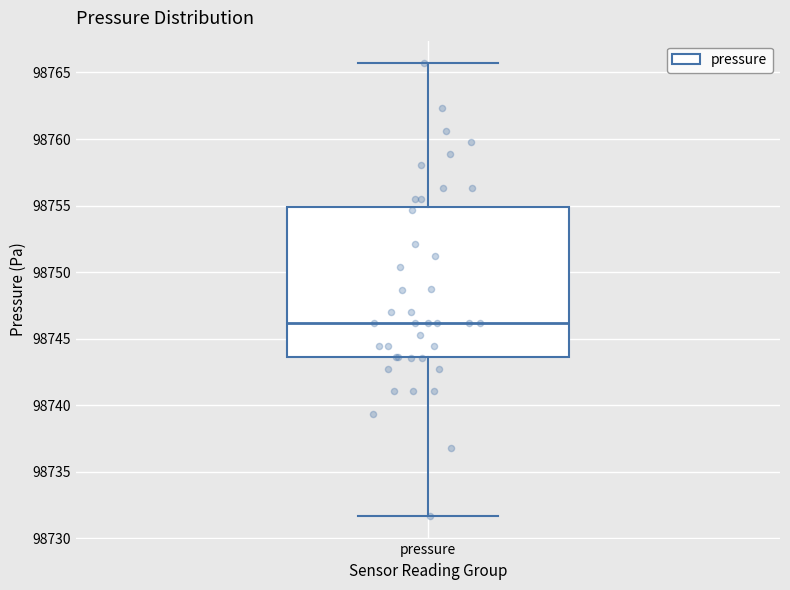

Transcribe this box plot: give where the median line is, the range the box spans, and where the two whiskers end, as read against the y-axis. The values are not printed on the chart, so give them approximately, as read against the axis.

median 98746.0, box 98743.5 to 98755.0, whiskers 98731.5 to 98765.5